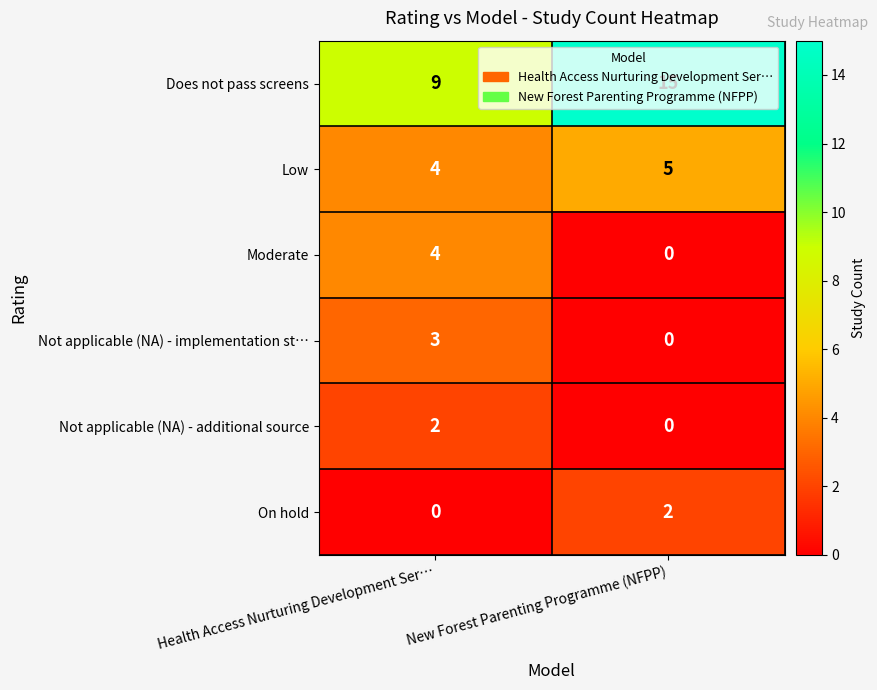

Count the number of data series in this chart.

6